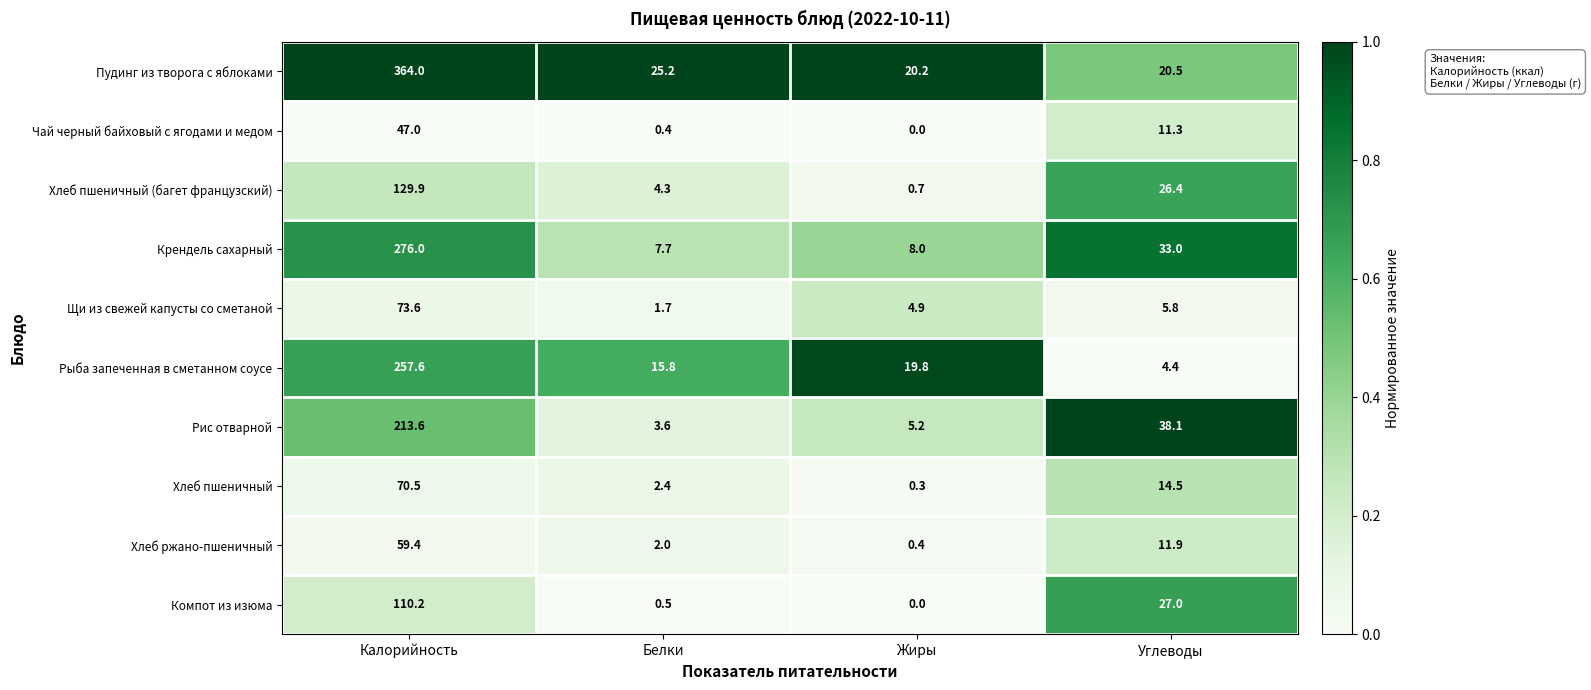

Where does the Пудинг из творога с яблоками series first go above 25?

Калорийность